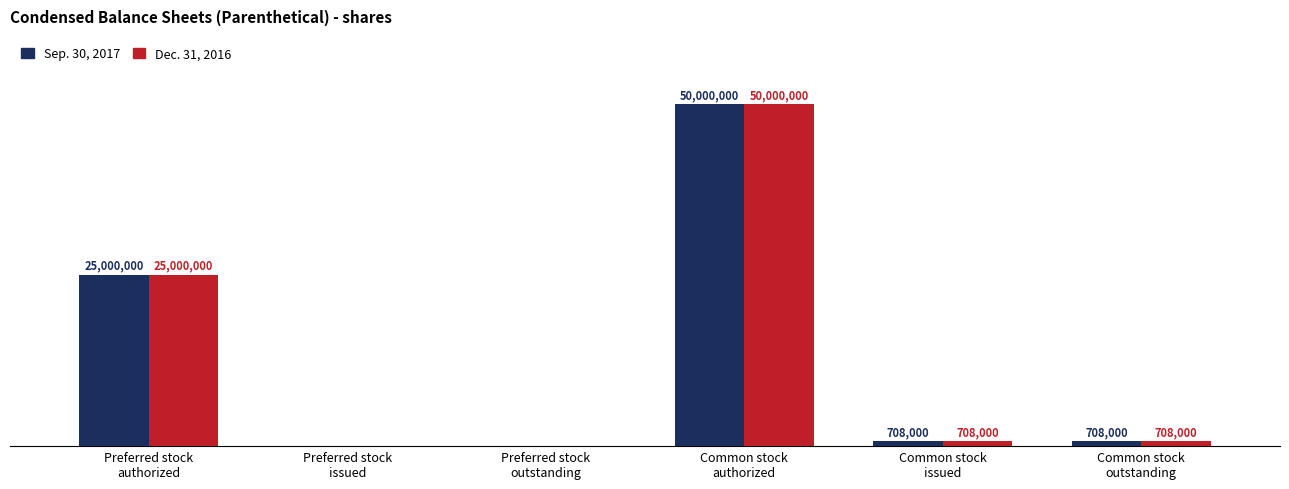

What position from the left is Common stock
authorized?

4